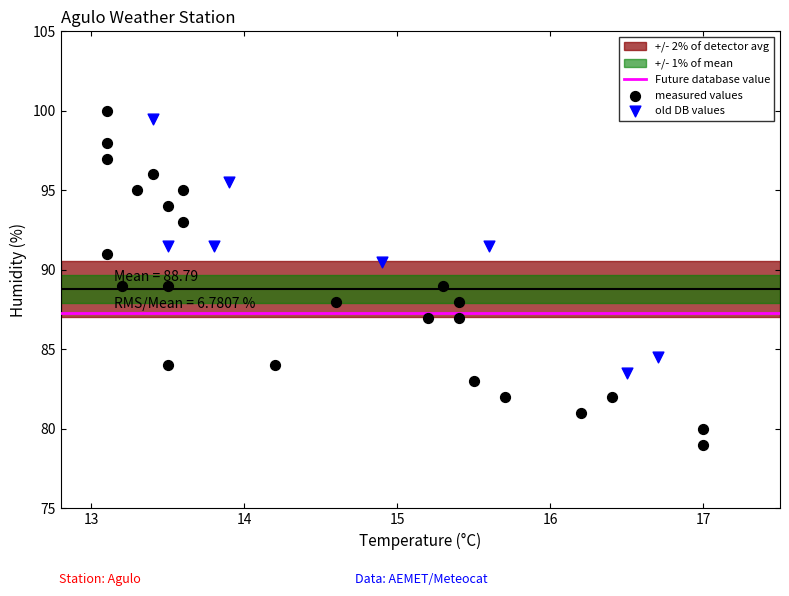

Which series has the widest spread of Y values?

measured values